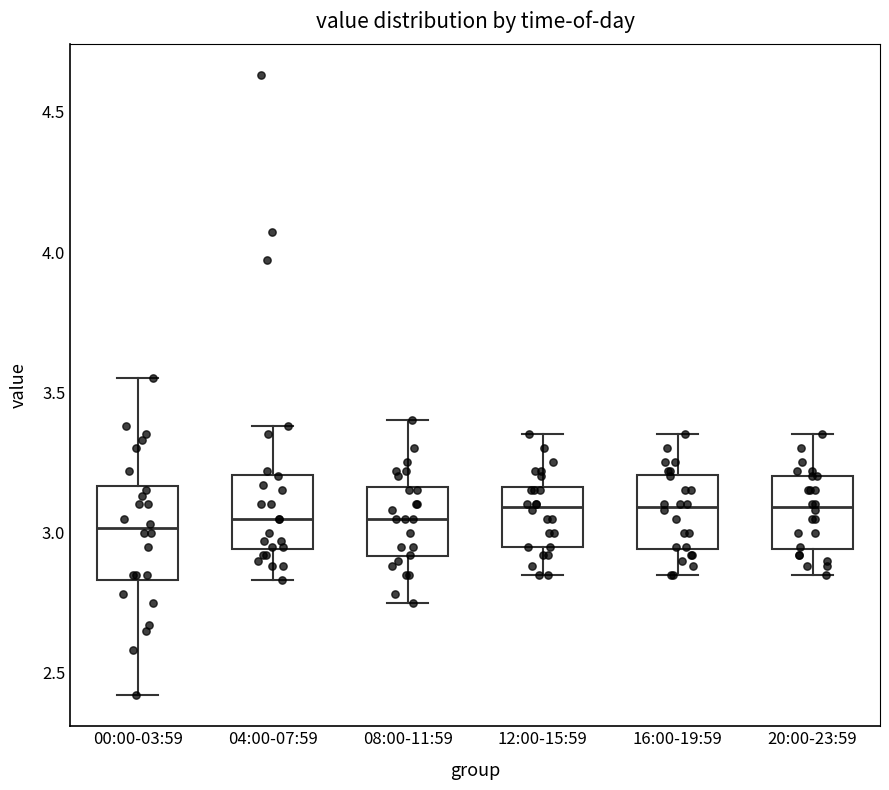

Comparing the boxes themselves (not the whiskers), which one is the tallest?

00:00-03:59